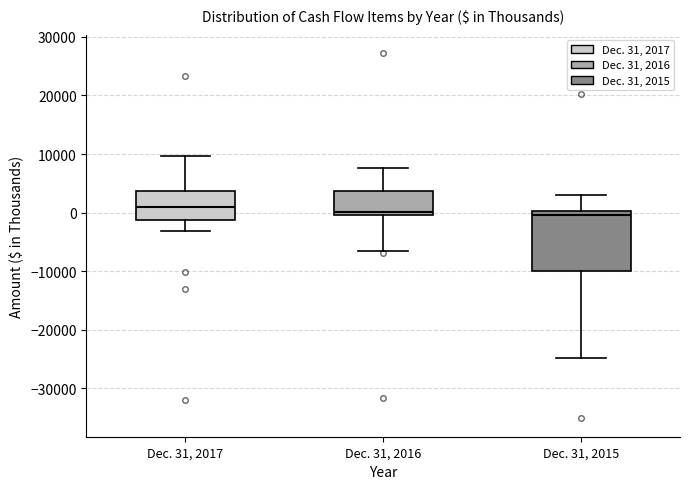

Reading left to right, transcribe this box plot: for each box, give where its median line is, the range the box spans, and where its two whiskers end, as read against the y-axis. The values are not printed on the chart, so give them approximately, as read against the axis.

Dec. 31, 2017: median 1000, box -1000 to 4000, whiskers -3000 to 10000
Dec. 31, 2016: median 0 (just above the box's lower edge), box 0 to 4000, whiskers -7000 to 8000
Dec. 31, 2015: median 0 (just below the box's upper edge), box -10000 to 0, whiskers -25000 to 3000